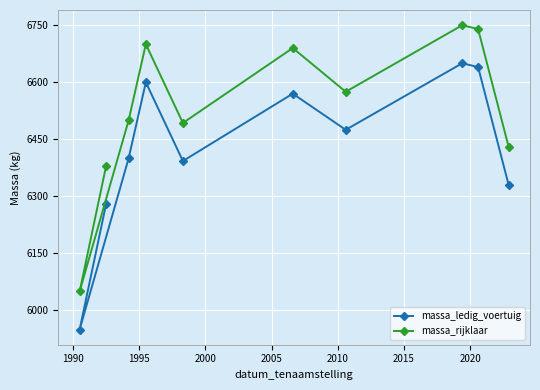

What is the average value of the massa_rijklaar series?

6531